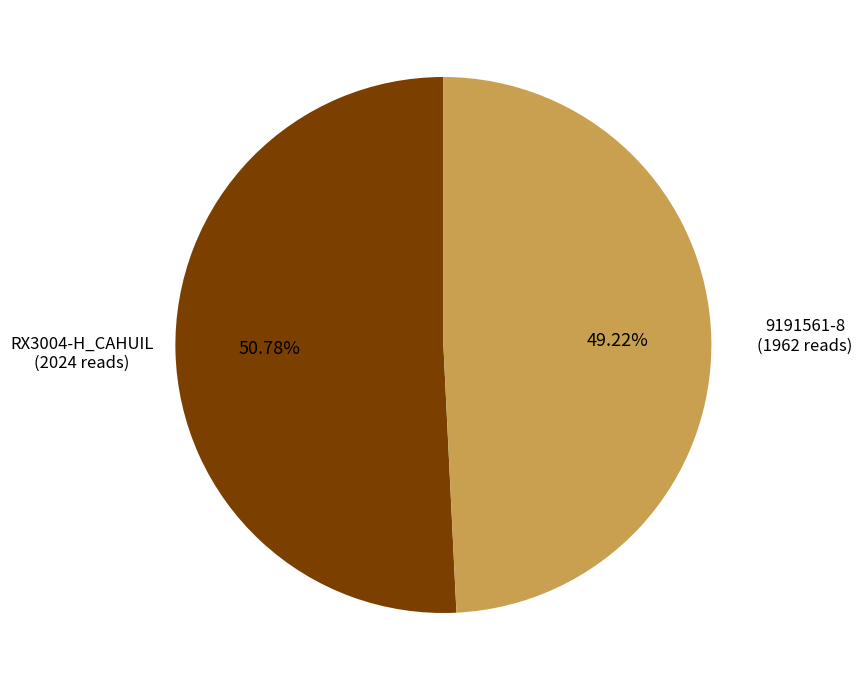

Approximately how many times larger is the value at 9191561-8 compared to RX3004-H_CAHUIL?

1.0